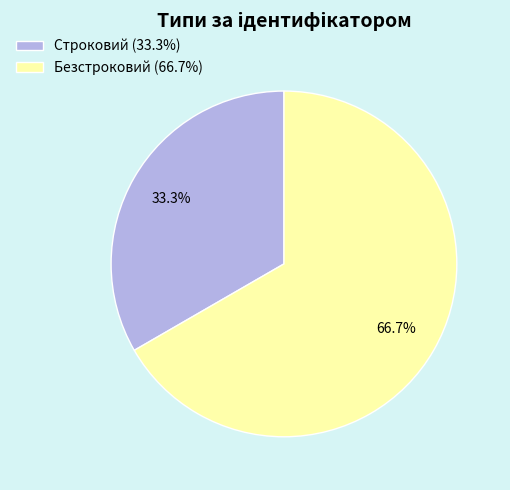

What is the total percentage of Строковий and Безстроковий?

100.0%